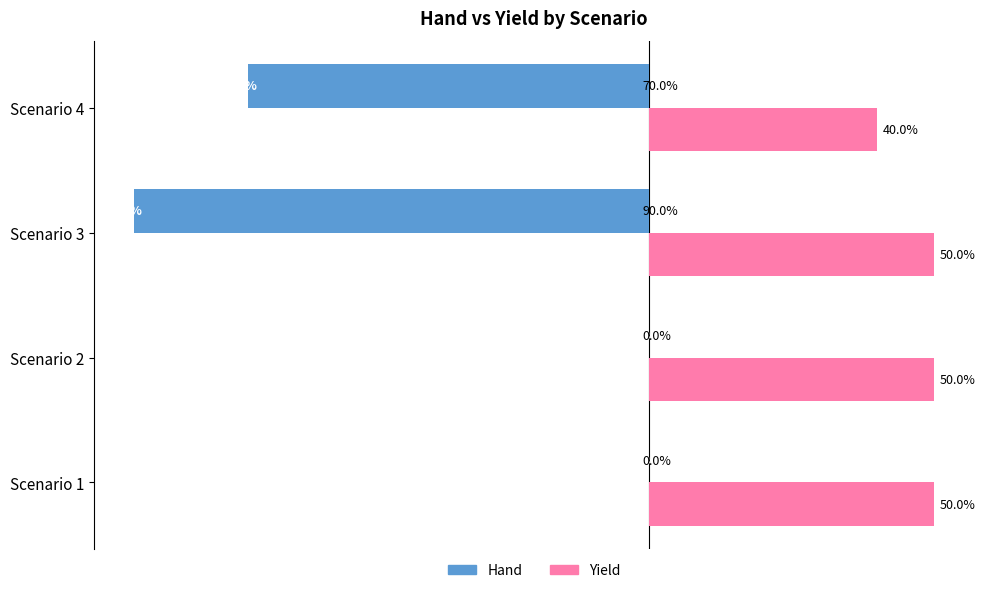

Which series changed the most between Scenario 2 and Scenario 3?

Hand